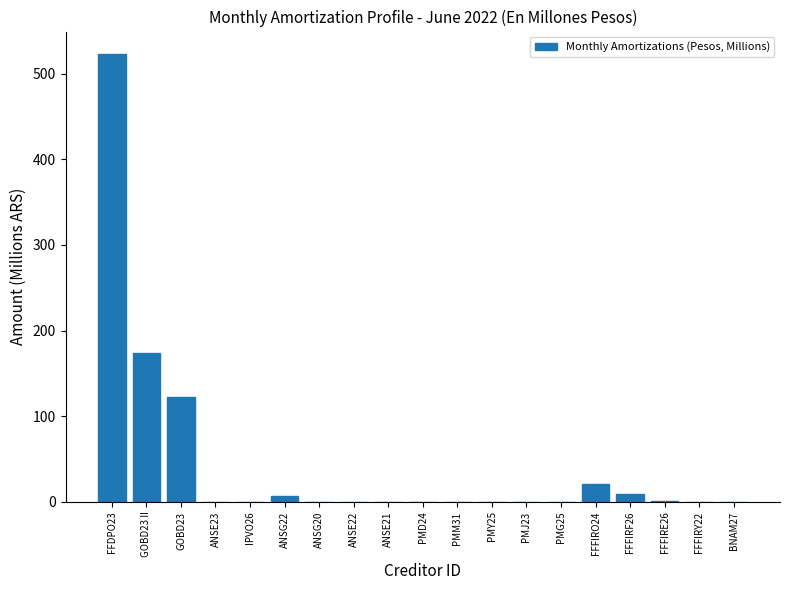

At which label is the value closest to 261?

GOBD23 II